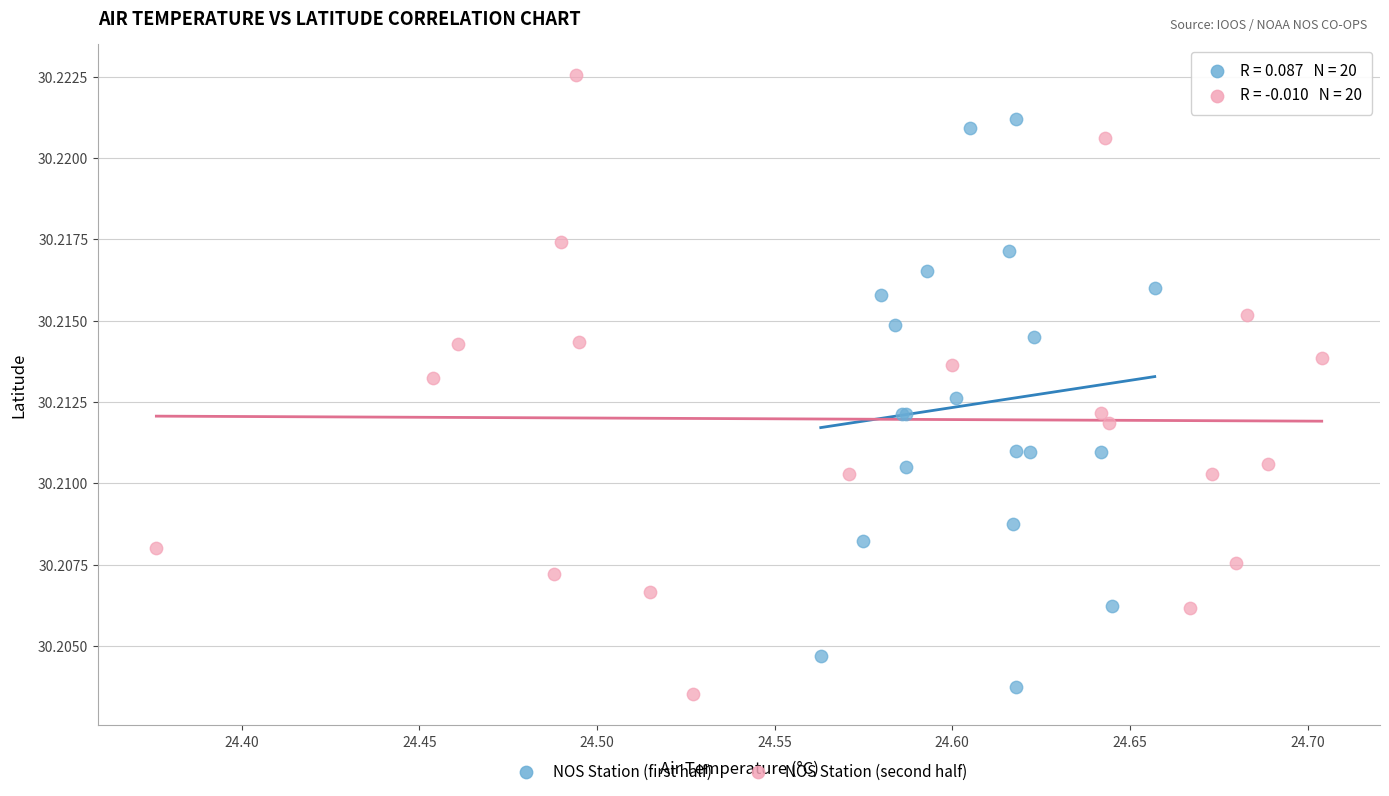

Which series contains the highest Y value?

NOS Station (second half)